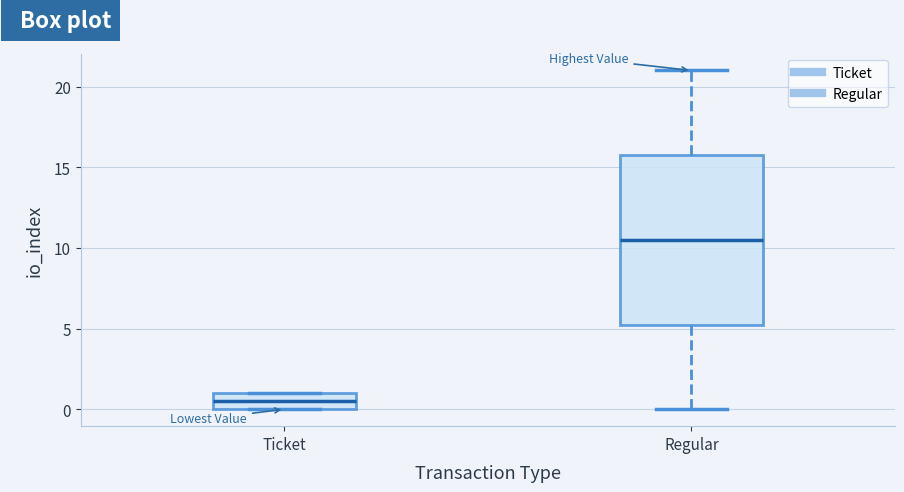

Where is the upper edge of the box for Regular on the y-axis? The values are not printed on the chart, so give them approximately, as read against the axis.

16.0